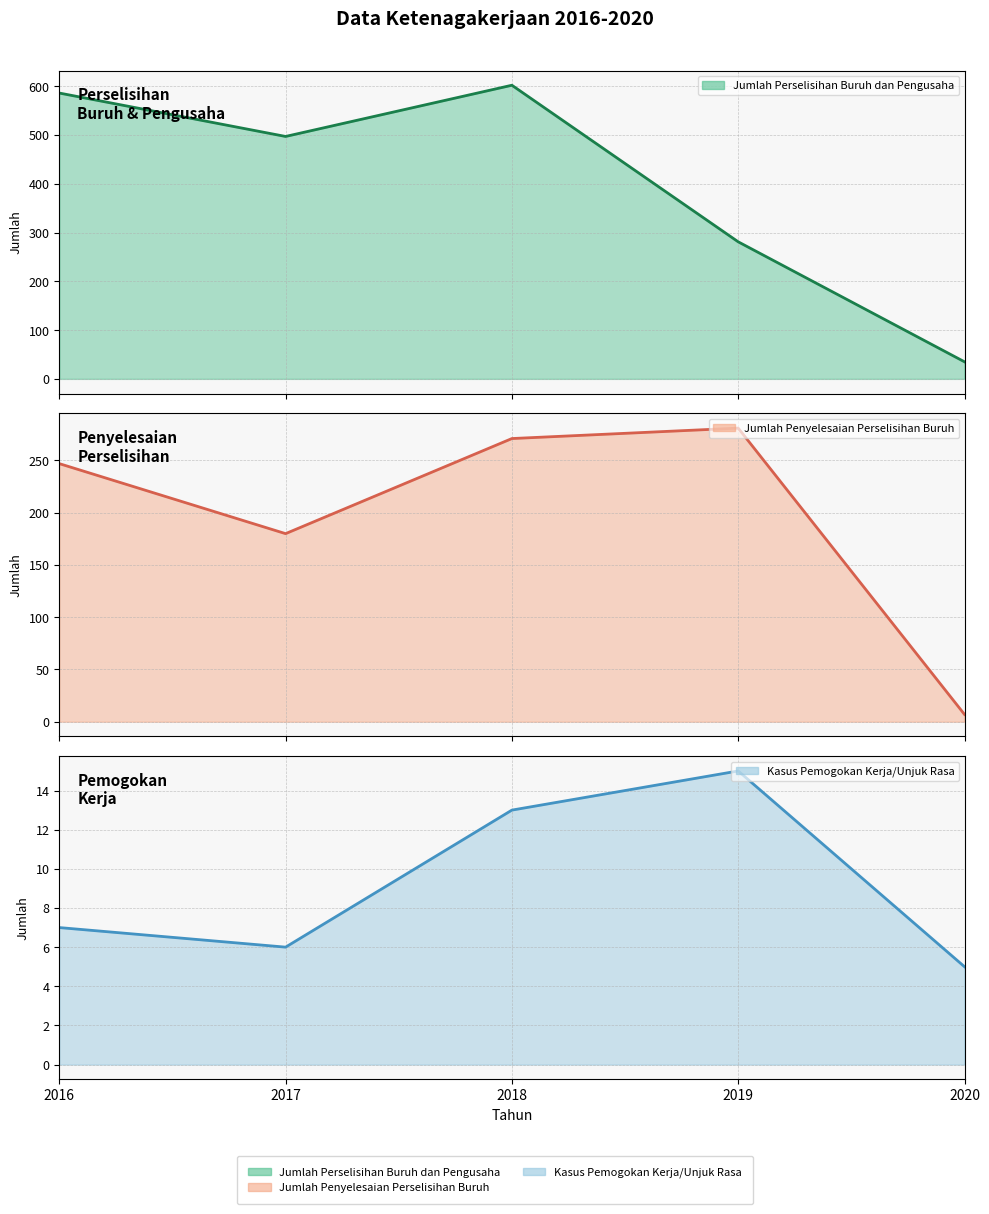

Is the value of Jumlah Penyelesaian Perselisihan Buruh at 2020 greater than the value of Kasus Pemogokan Kerja/Unjuk Rasa at 2020?

Yes